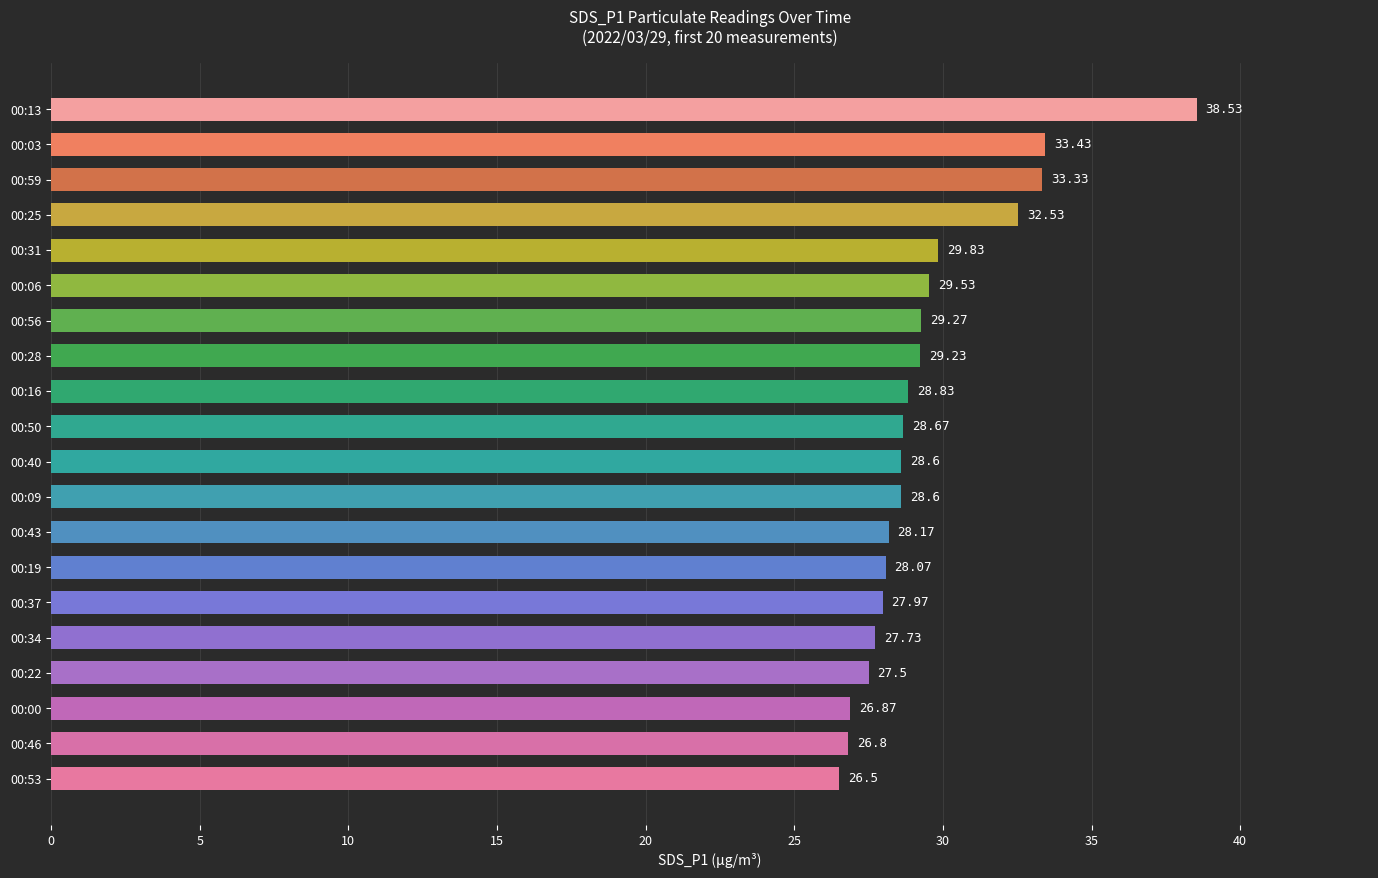

What is the difference between the maximum and second lowest values?

11.7